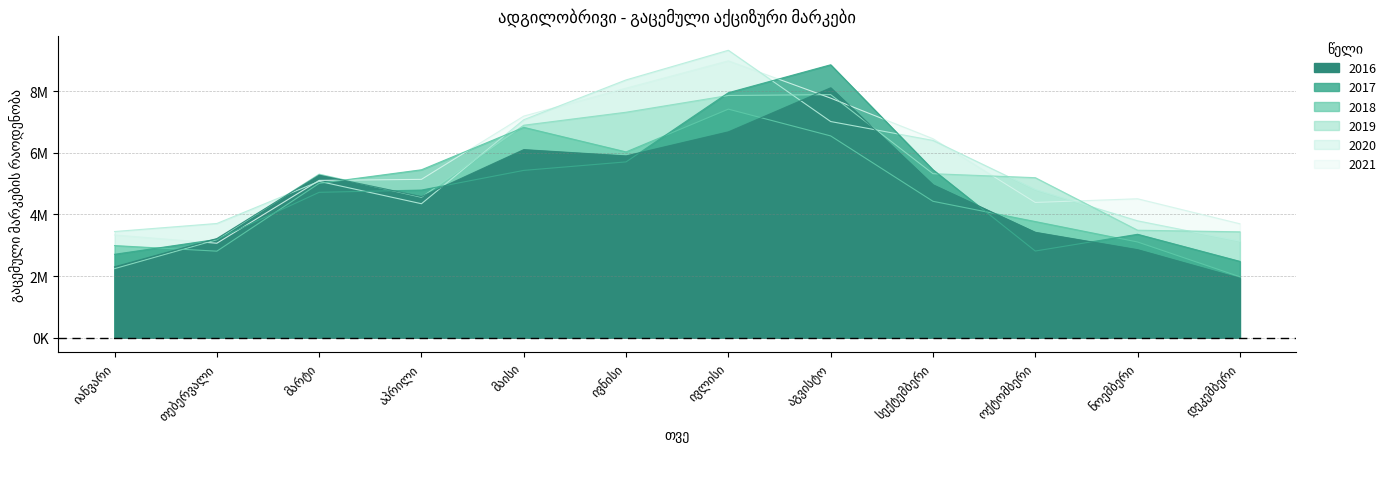

How many data points in 2018 are above 5009083?

5